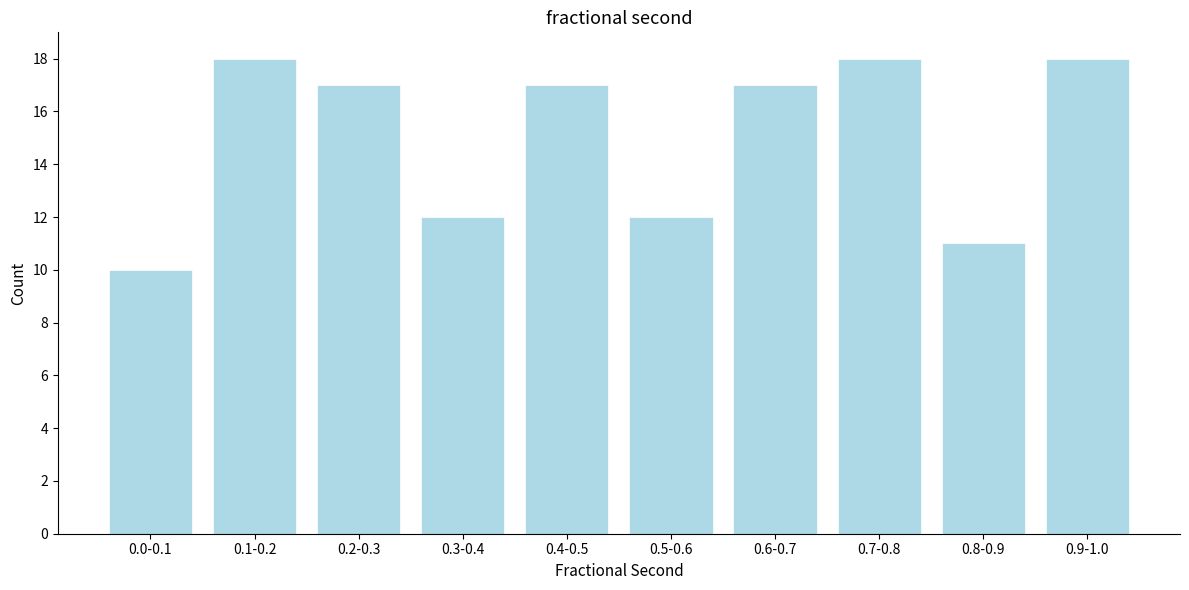

Reading right to left, transcribe all the data shown in this chart.

0.9-1.0=18	0.8-0.9=11	0.7-0.8=18	0.6-0.7=17	0.5-0.6=12	0.4-0.5=17	0.3-0.4=12	0.2-0.3=17	0.1-0.2=18	0.0-0.1=10